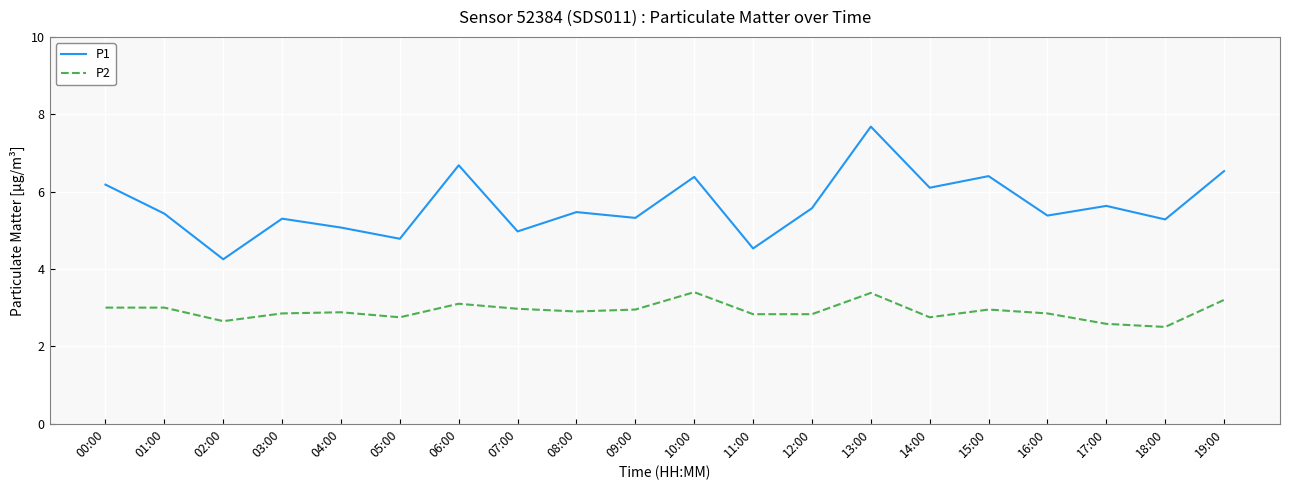

True or false: P2 and P1 cross at least once.

False